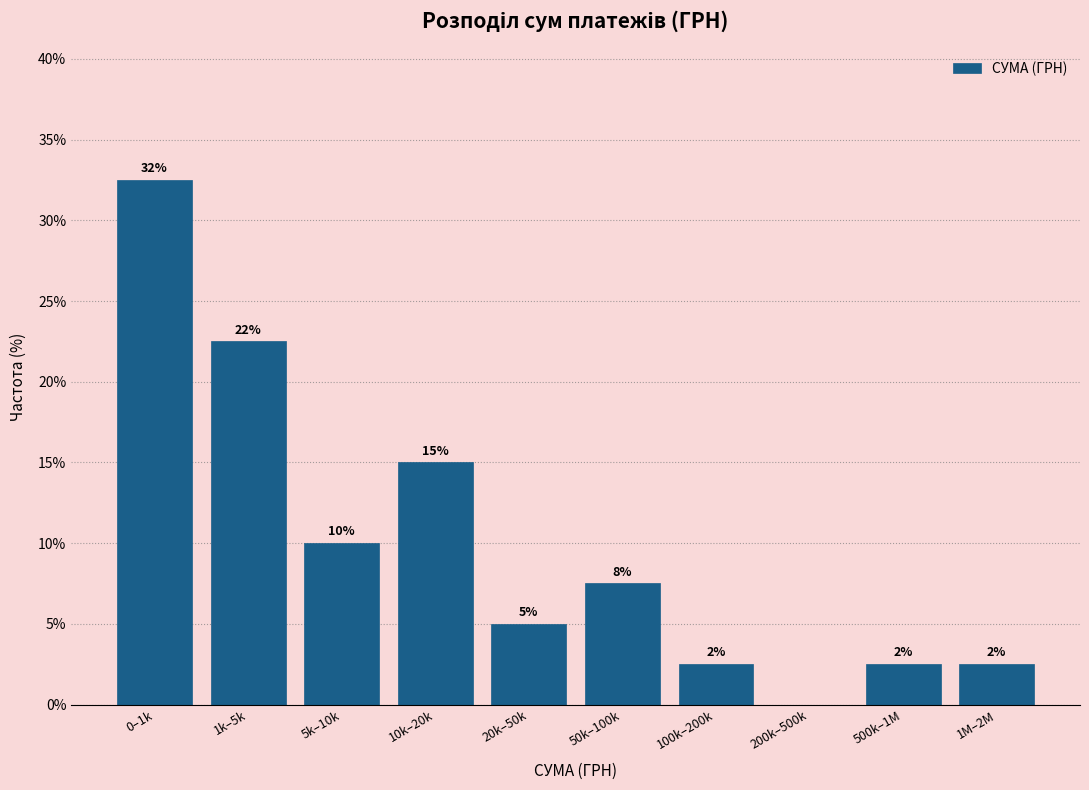

Are the bars horizontal?

No